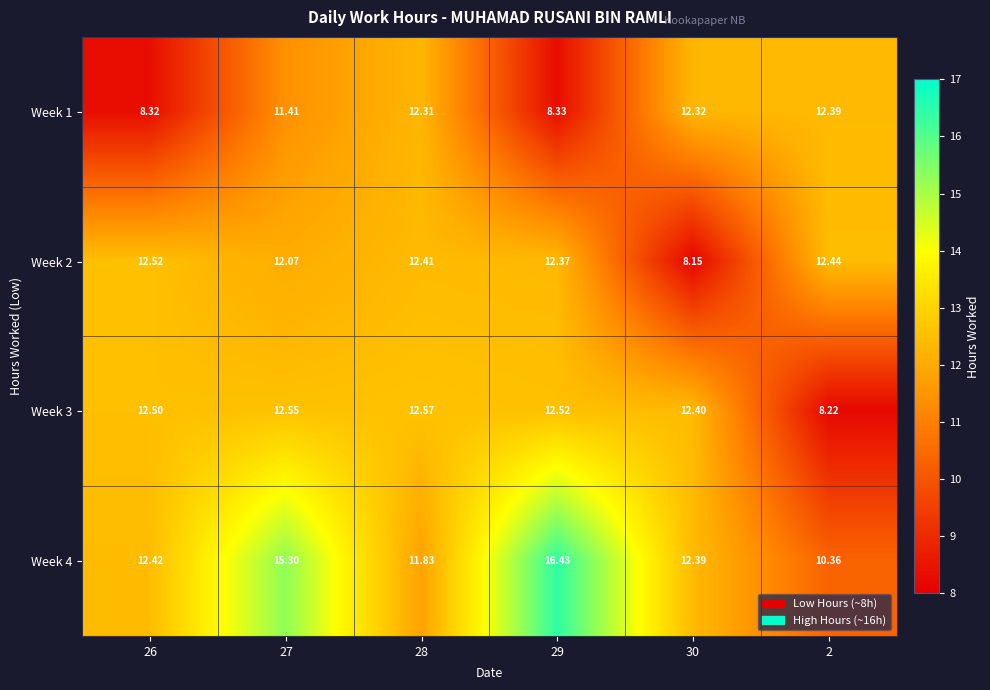

Is the value of Week 3 at 28 greater than the value of Week 1 at 30?

Yes